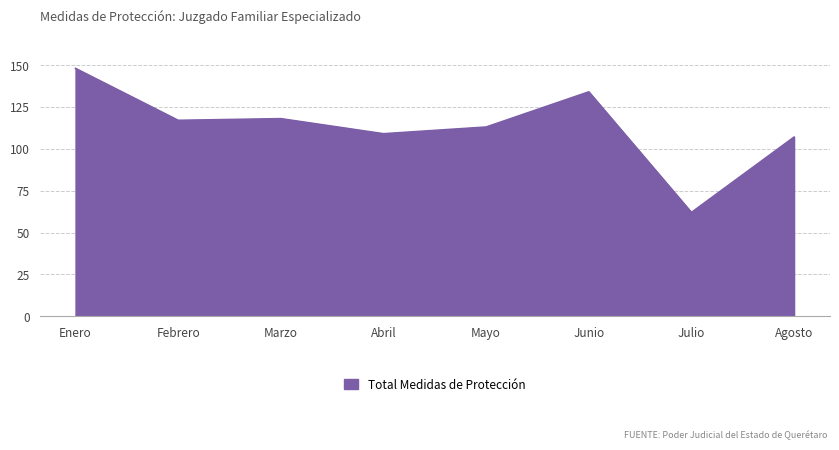

What position from the right is Mayo?

4